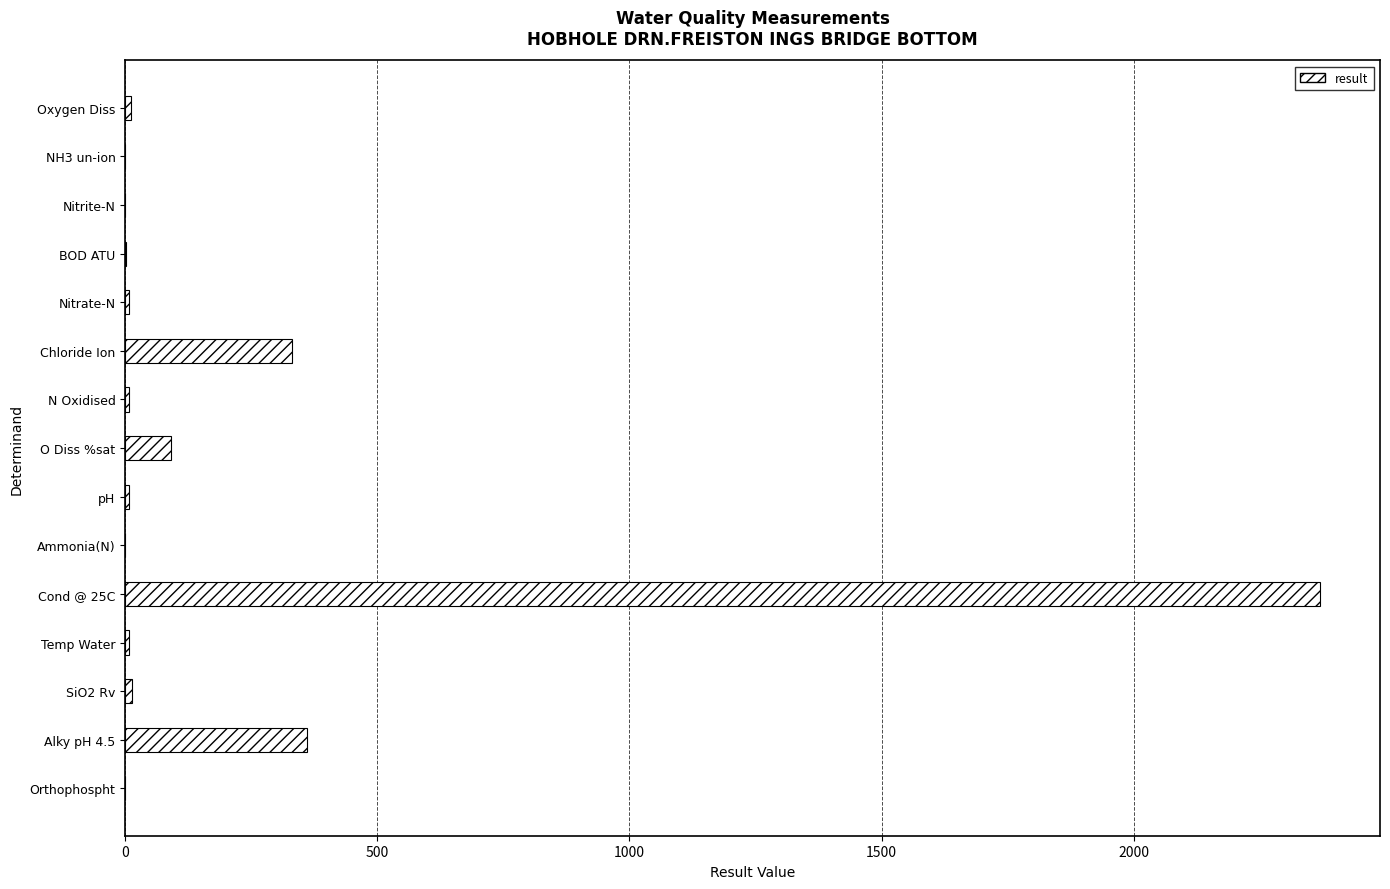

What is the sum of all values?

3208.2